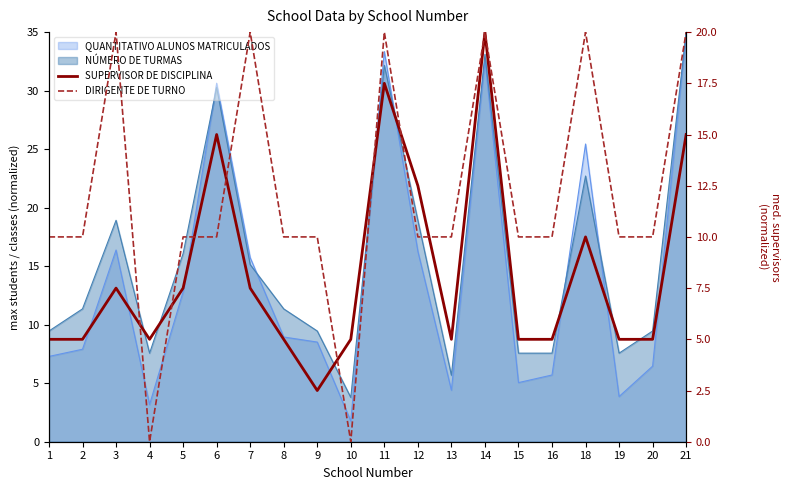

The value of SUPERVISOR DE DISCIPLINA at 10 is 7.5. True or false?

False